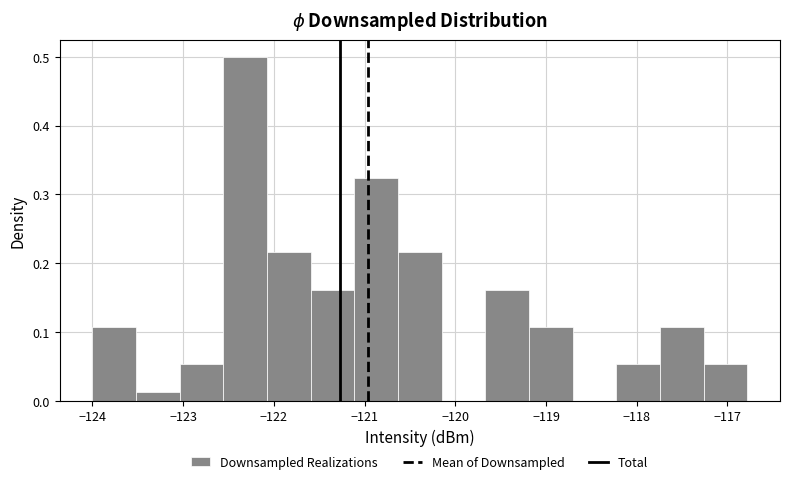

Over which range of the x-axis is the bar tallest?

-122.6 to -122.1